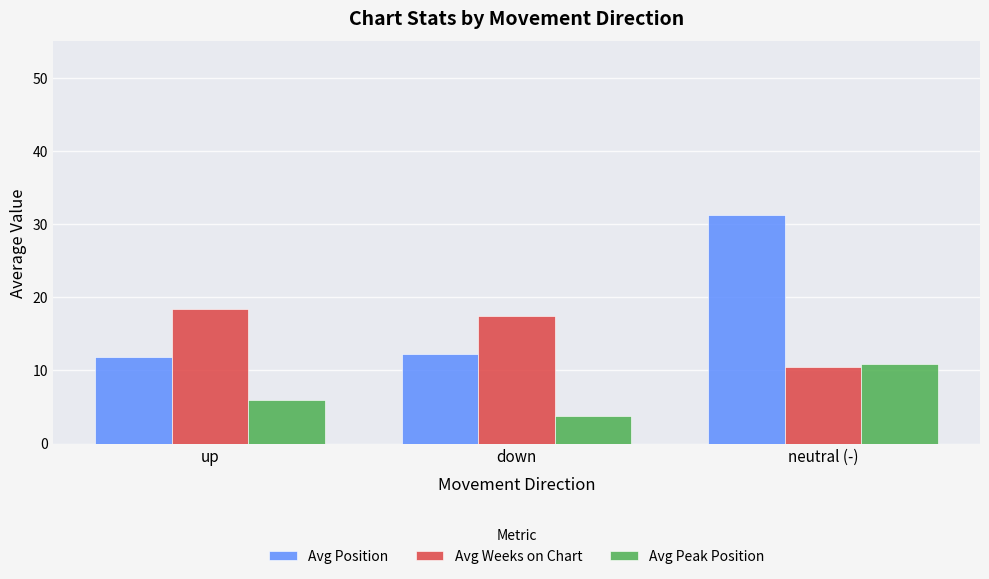

How many categories are shown in the chart?

3